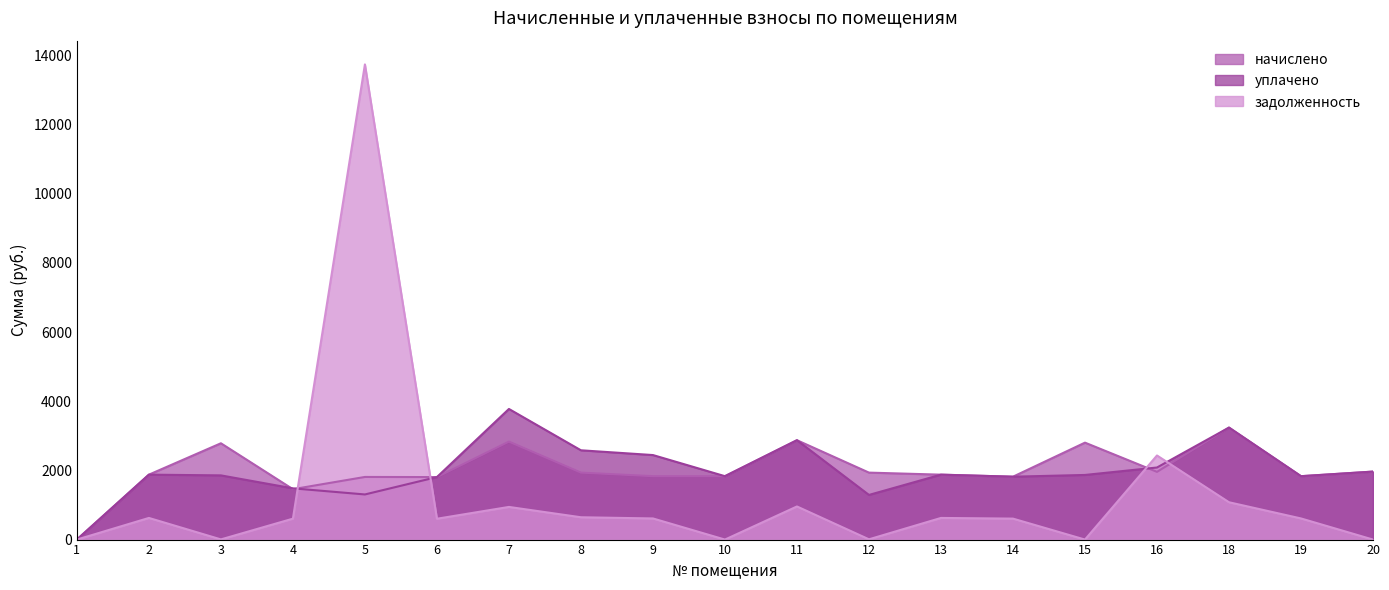

Does the chart display data point markers on the line(s)?

No